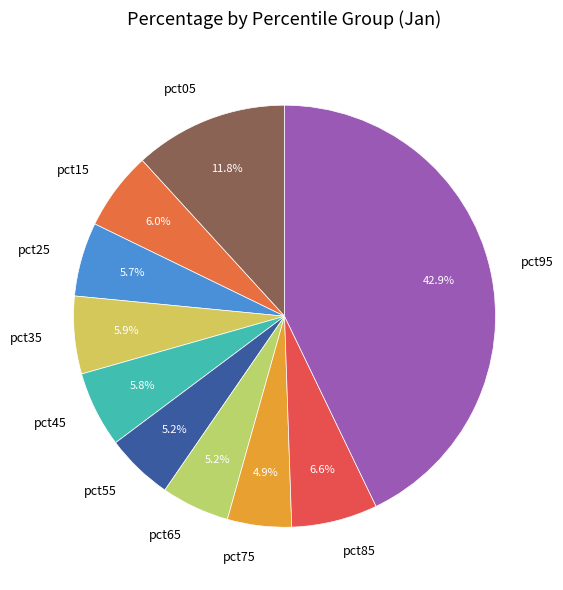

Is pct15 the majority of the pie?

No